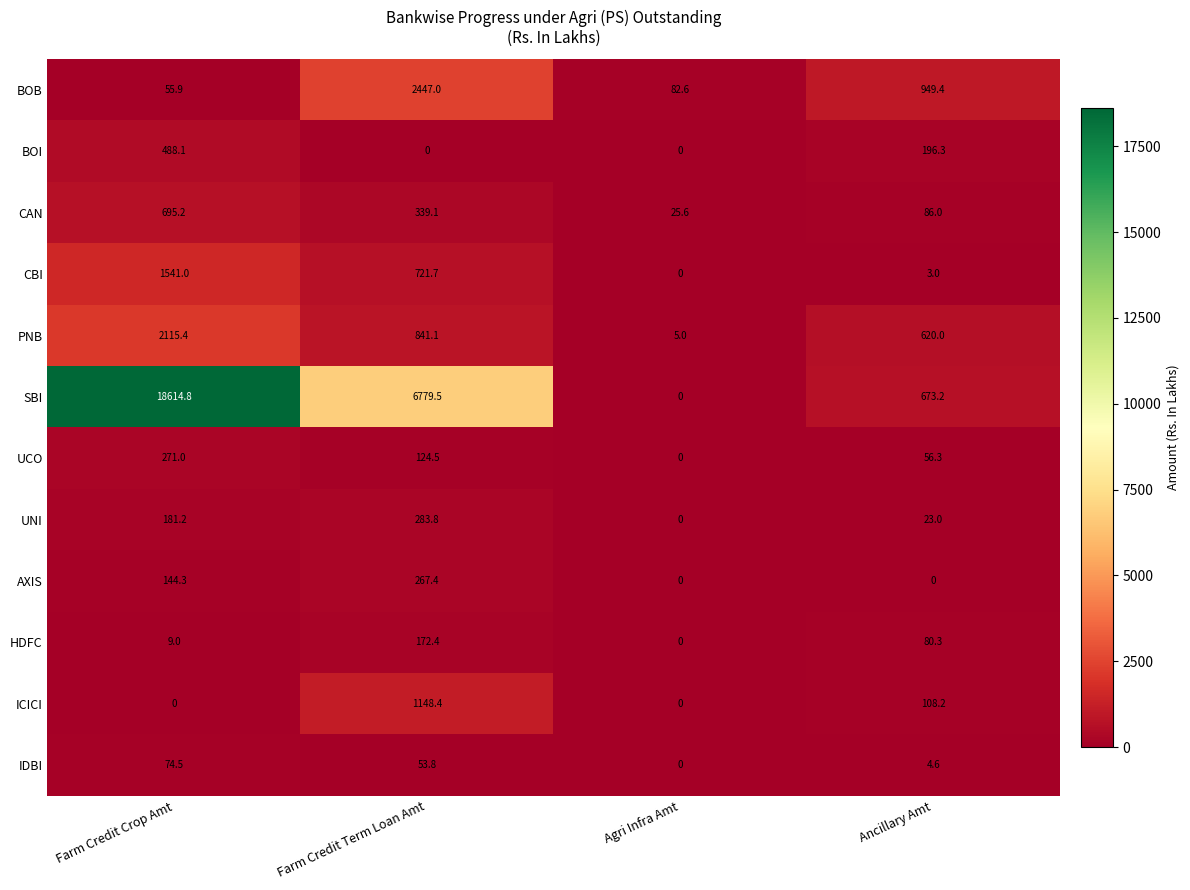

How many values in the HDFC series exceed 80?

2